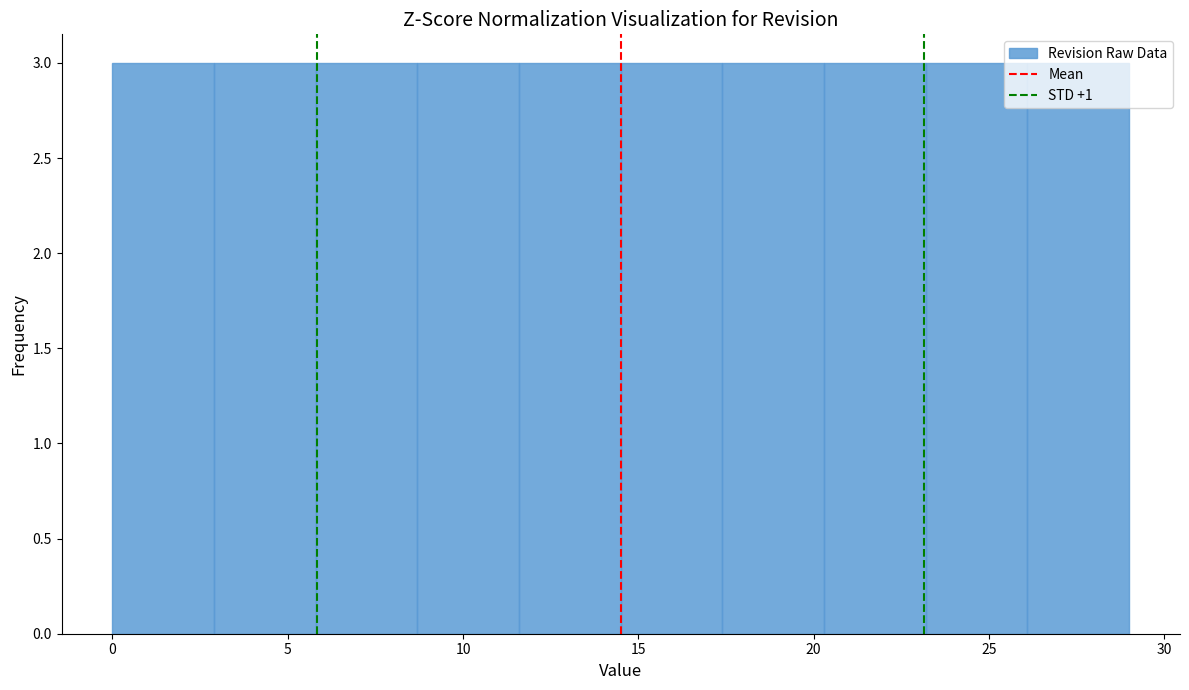

Reading left to right, transcribe this chart: for each bar, give the range it covers on the x-axis and its height. Neither the bar edges nor the heights are printed on the chart, so give them approximately, as read against the axes.

0.0 to 2.9: 3
2.9 to 5.8: 3
5.8 to 8.7: 3
8.7 to 11.6: 3
11.6 to 14.5: 3
14.5 to 17.4: 3
17.4 to 20.3: 3
20.3 to 23.2: 3
23.2 to 26.1: 3
26.1 to 29.0: 3